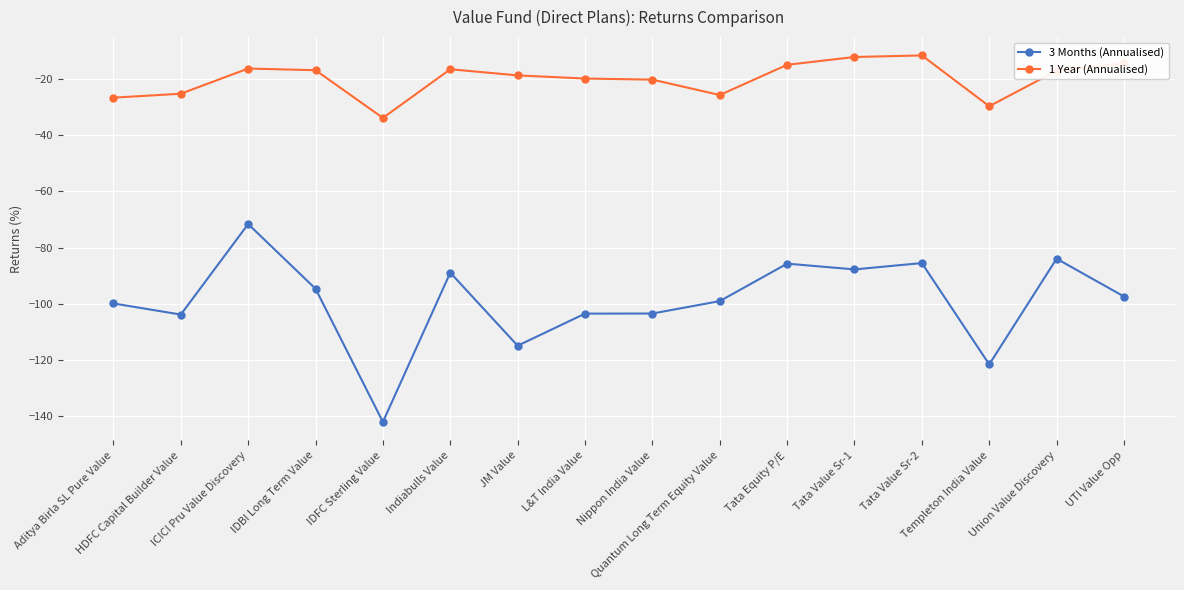

What is the lowest value of the 3 Months (Annualised) series?

-141.9